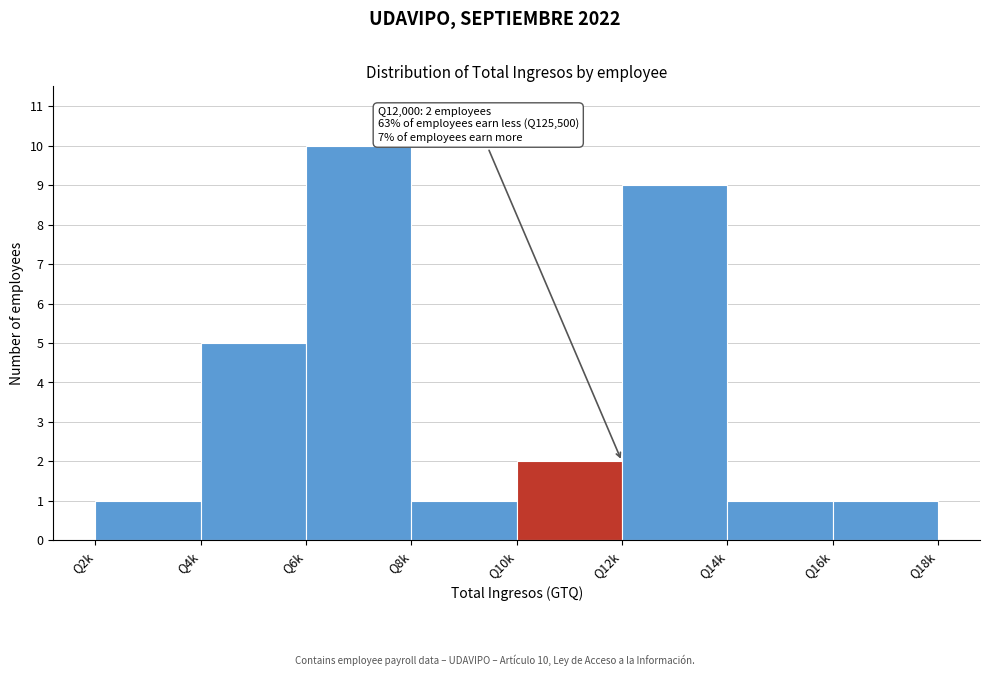

Reading left to right, transcribe all the data shown in this chart.

1	5	10	1	2	9	1	1